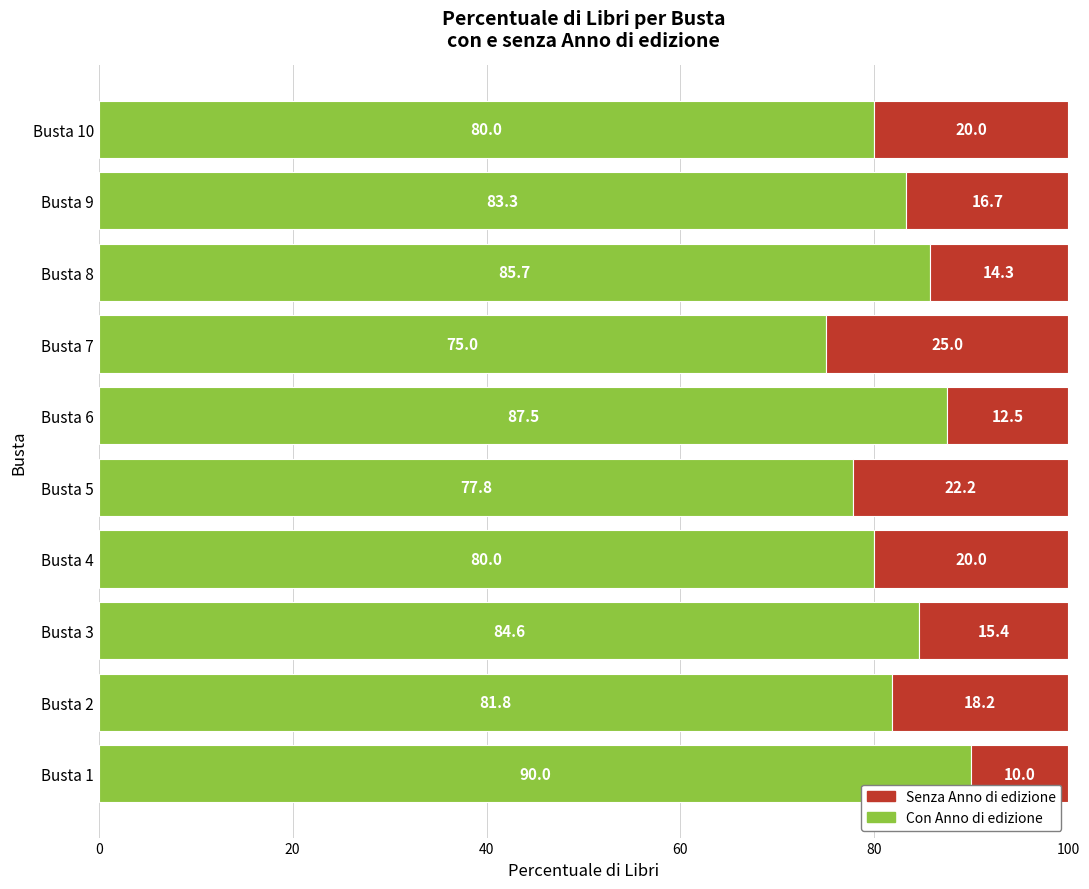

The Con Anno di edizione series shows 58.9 at Busta 1. True or false?

False